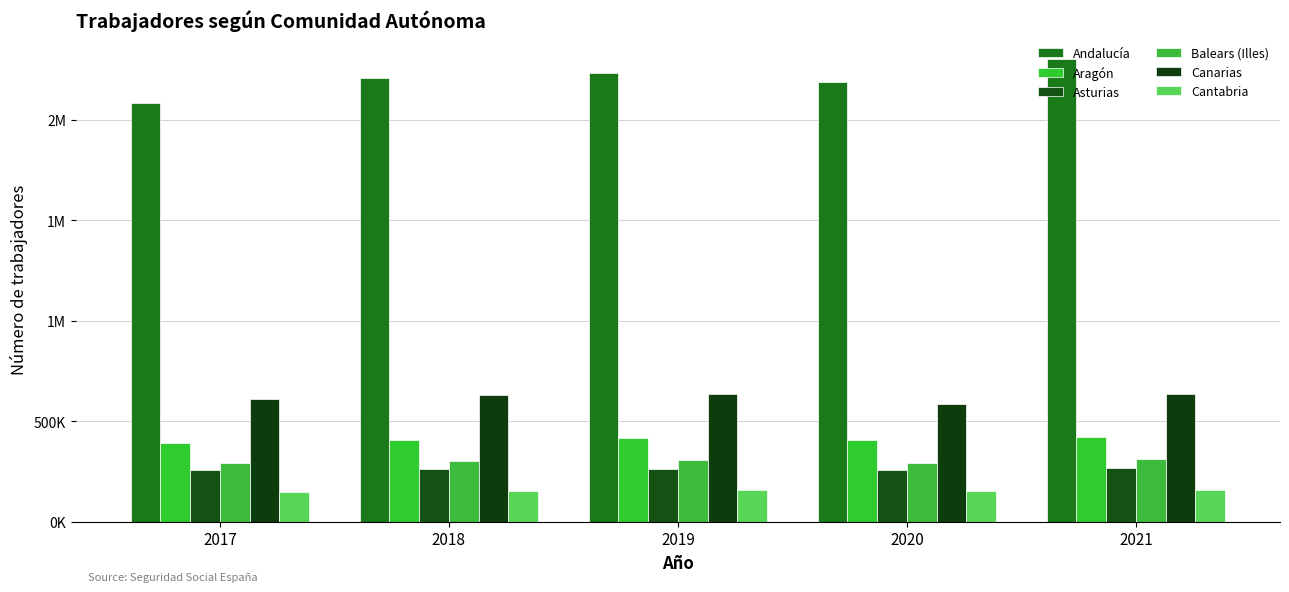

Are the bars horizontal?

No